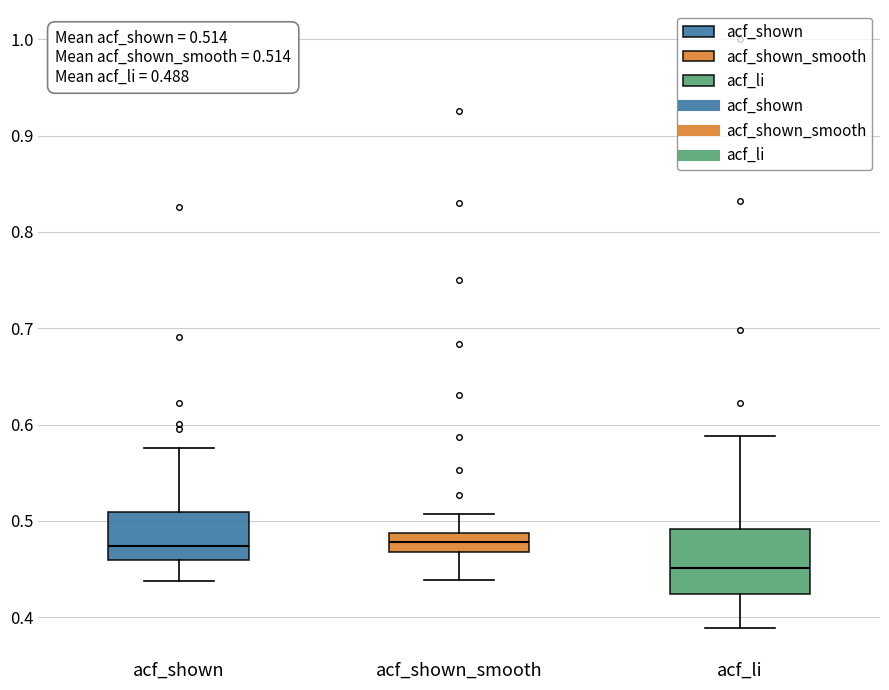

Comparing the boxes themselves (not the whiskers), which one is the tallest?

acf_li